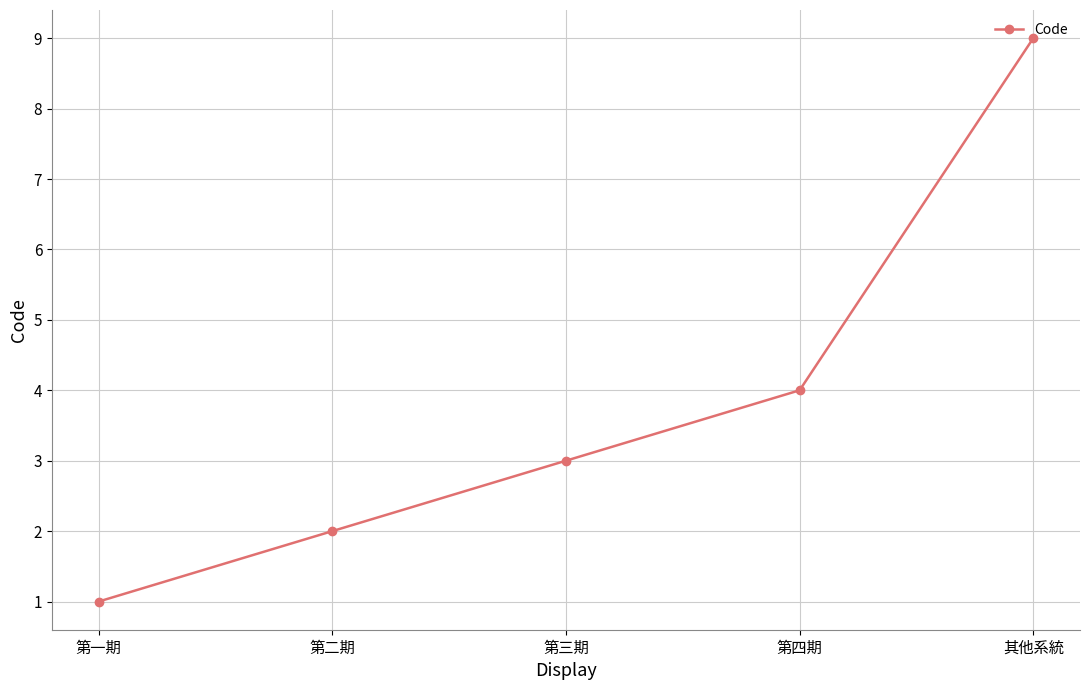

What position from the left is 第二期?

2